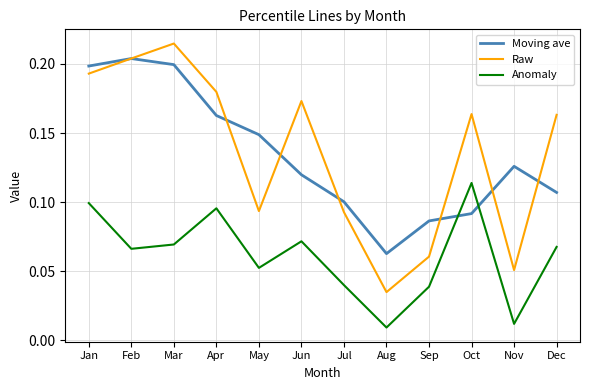

Between Feb and Apr, which series saw the biggest shift?

Moving ave